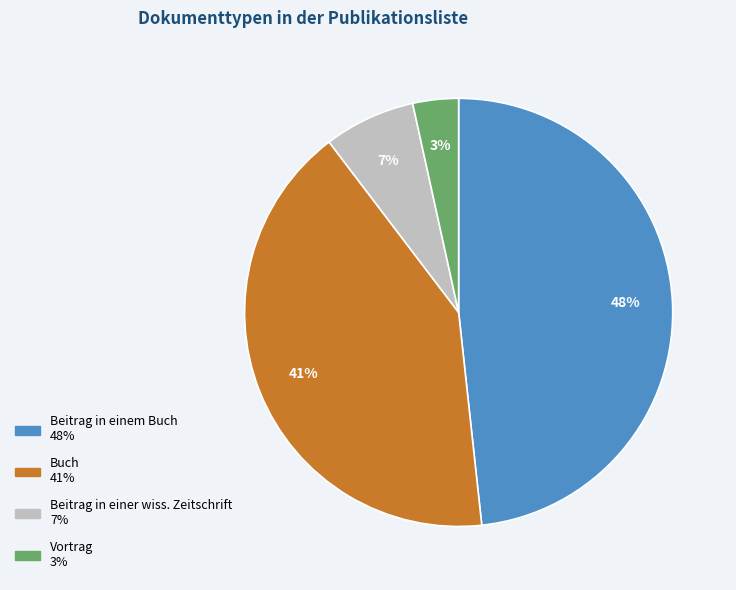

Rank the categories by value from highest to lowest.

Beitrag in einem Buch, Buch, Beitrag in einer wiss. Zeitschrift, Vortrag